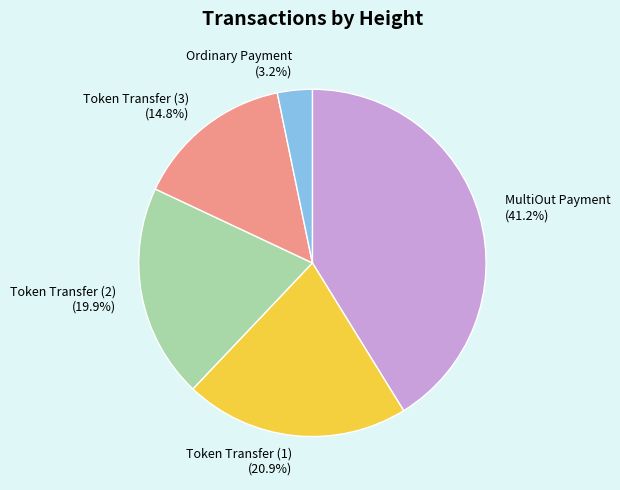

Is there any slice that represents more than half of the pie?

No